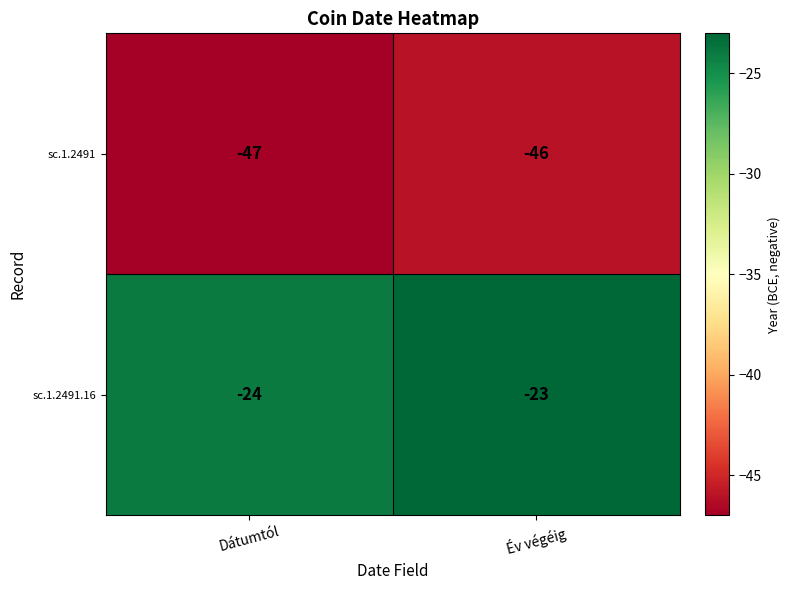

Where is sc.1.2491.16 nearest to the value -23?

Év végéig